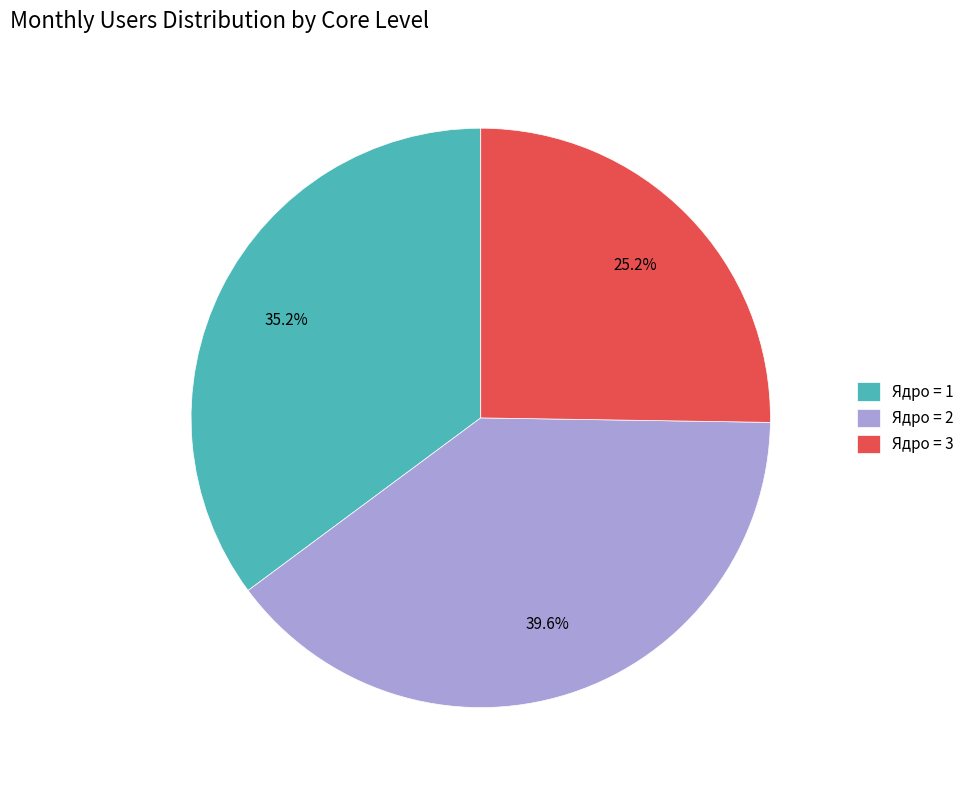

Do Ядро = 1 and Ядро = 3 together represent more than half of the pie?

Yes